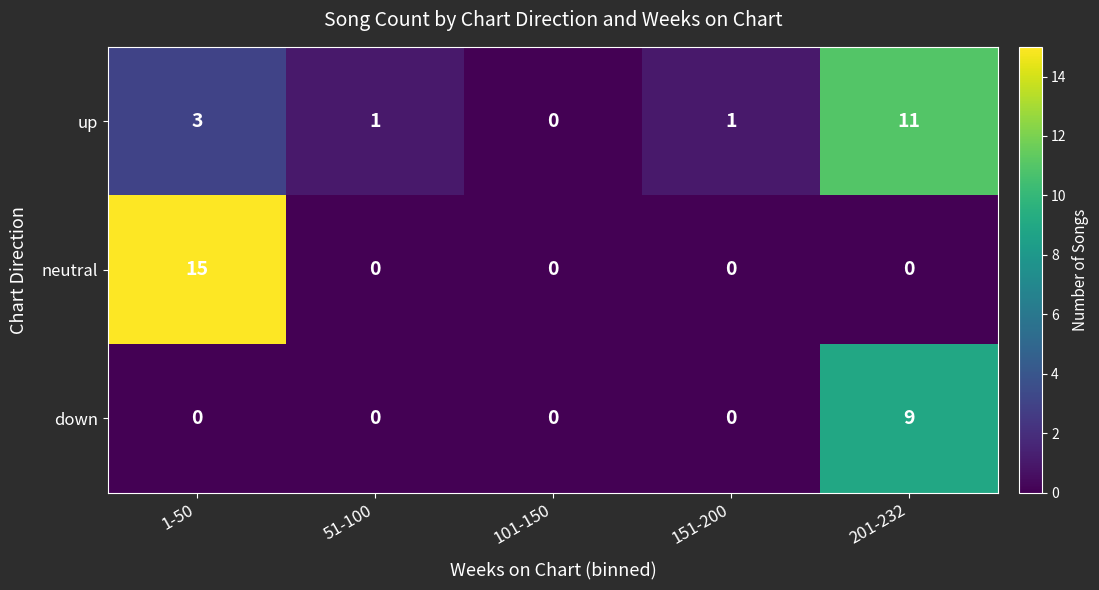

What is the spread (max minus min) of values at 1-50?

15